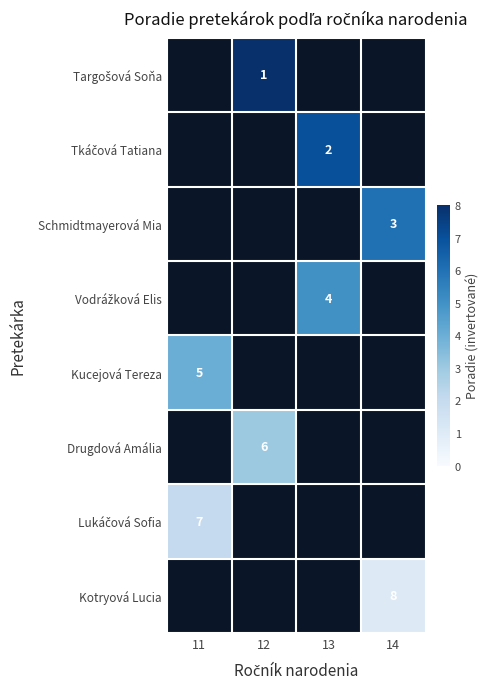

How many values in Vodrážková Elis are above zero?

1